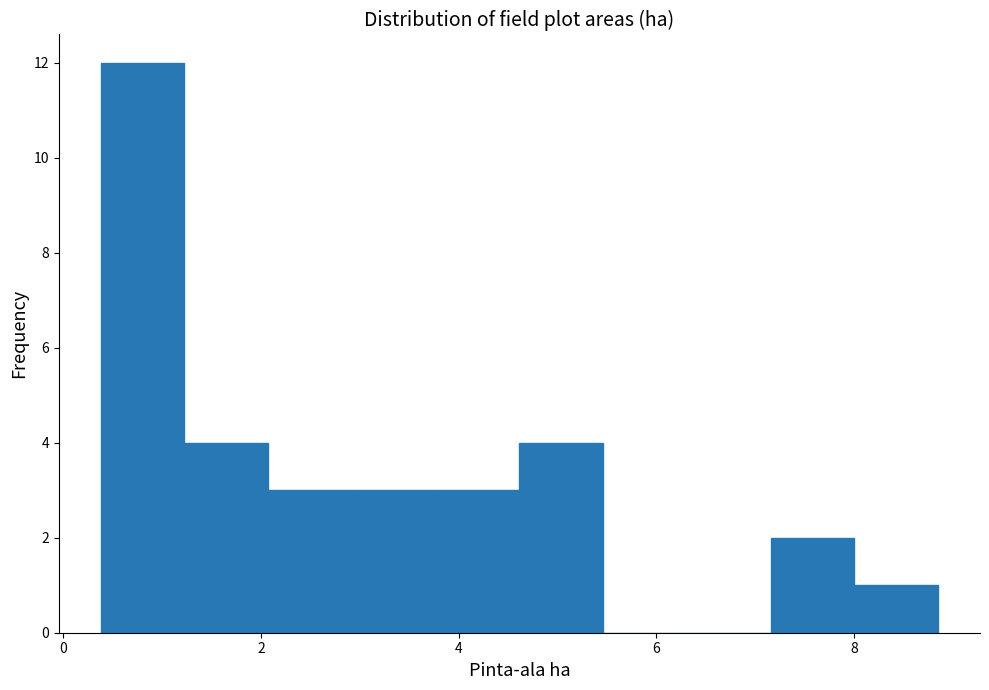

Reading left to right, transcribe this chart: for each bar, give the range it covers on the x-axis and its height. Neither the bar edges nor the heights are printed on the chart, so give them approximately, as read against the axes.

0.4 to 1.2: 12
1.2 to 2.0: 4
2.0 to 3.0: 3
3.0 to 3.8: 3
3.8 to 4.6: 3
4.6 to 5.4: 4
5.4 to 6.4: 0
6.4 to 7.2: 0
7.2 to 8.0: 2
8.0 to 8.8: 1